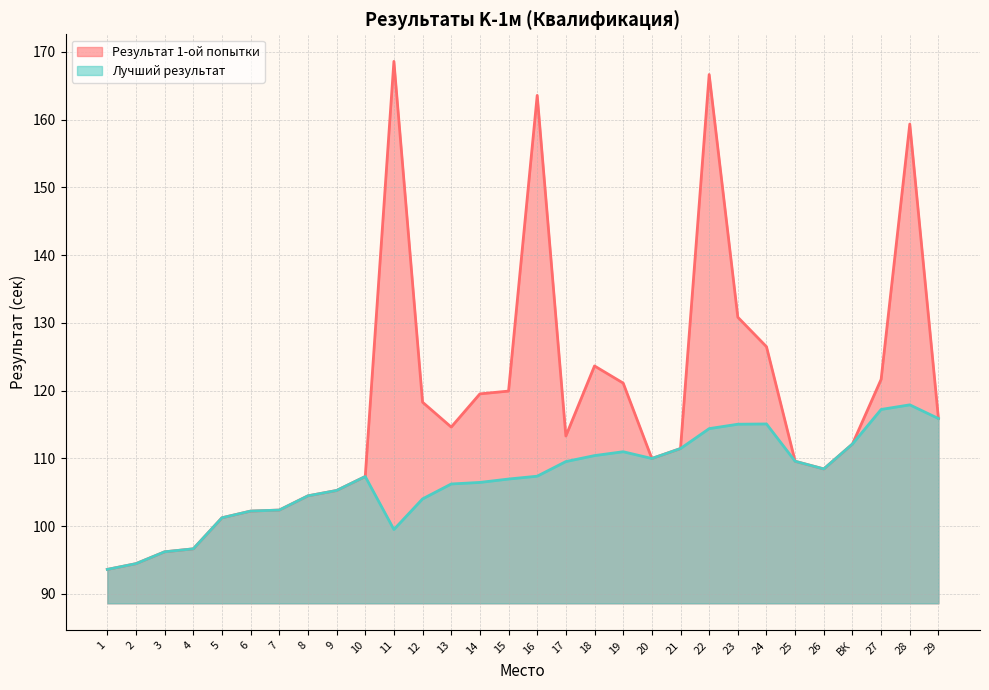

What is the label of the 27th point from the right?

4